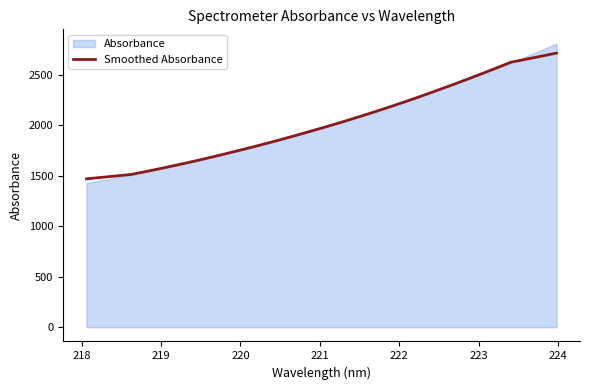

How many data points are above 1993?

16